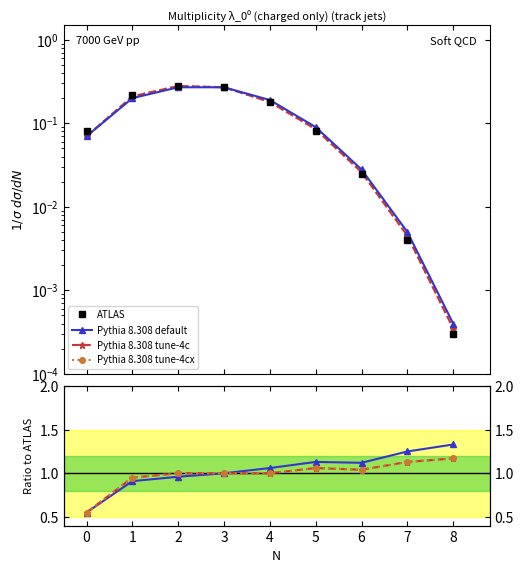

Which series changed the most between 4 and 6?

ATLAS